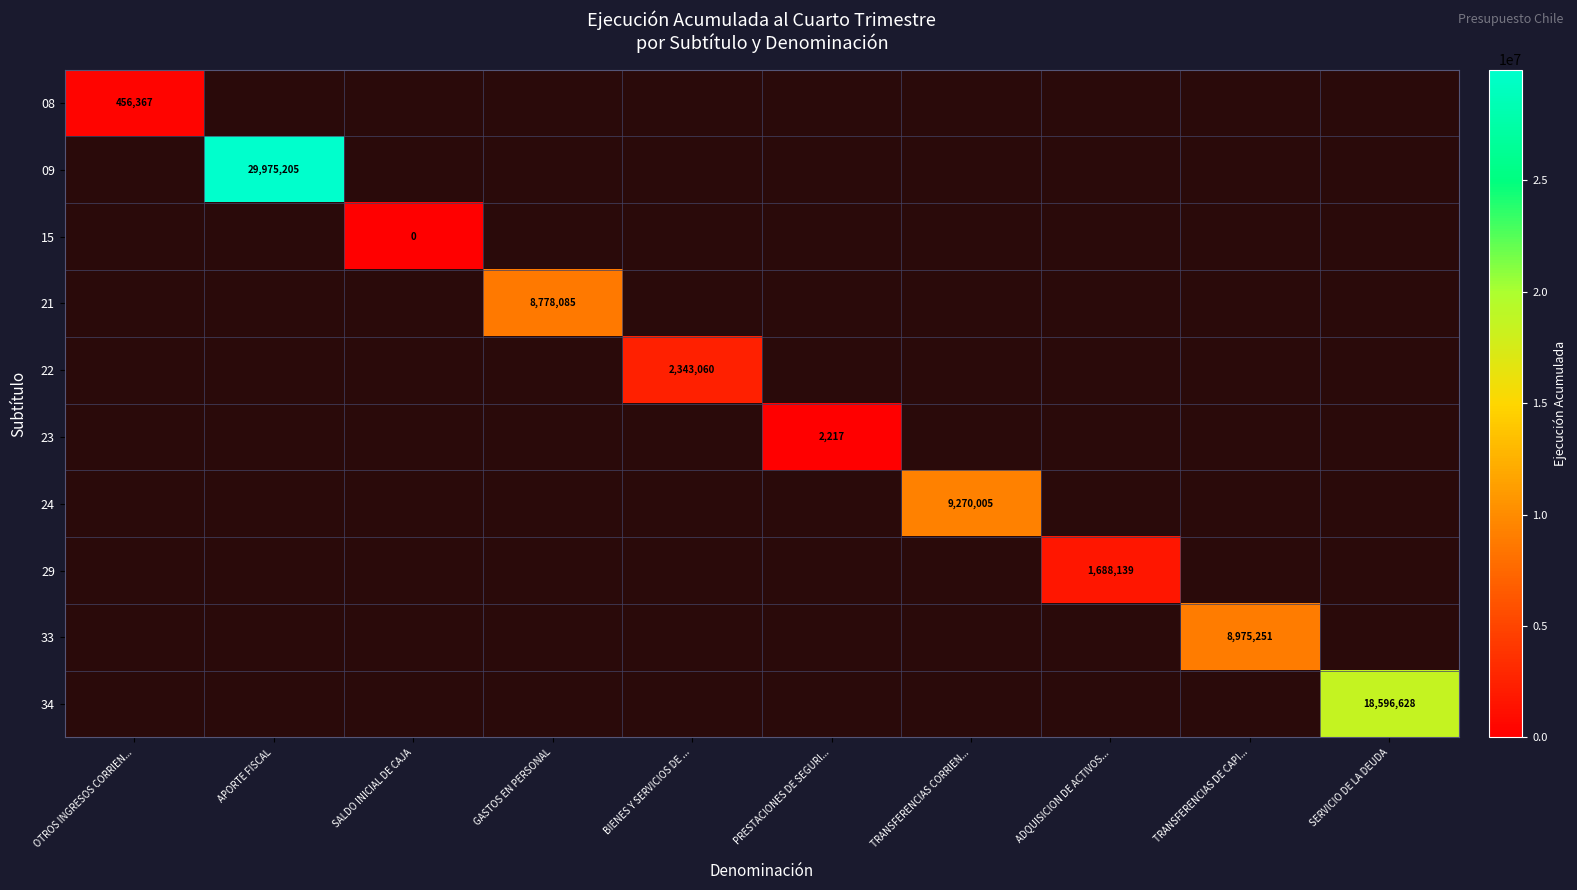

At how many categories does at least one series exceed 25181648?

1